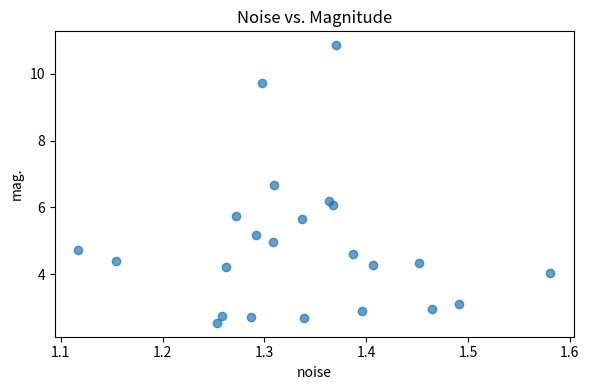

What is the range of X values (max minus min)?

0.5